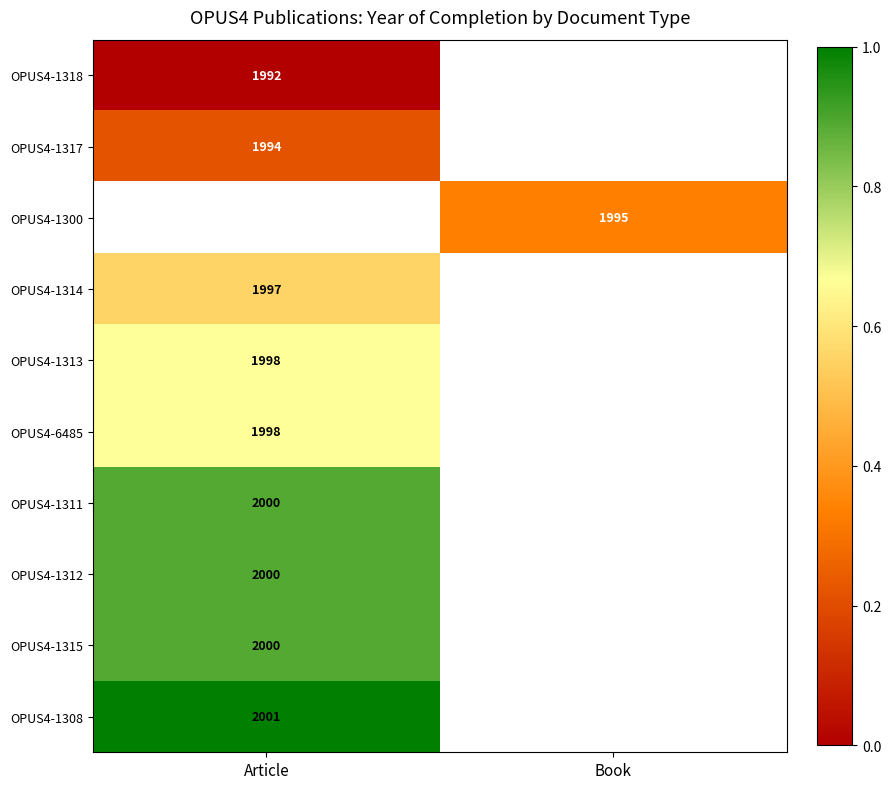

The value of OPUS4-1308 at Article is 792. True or false?

False